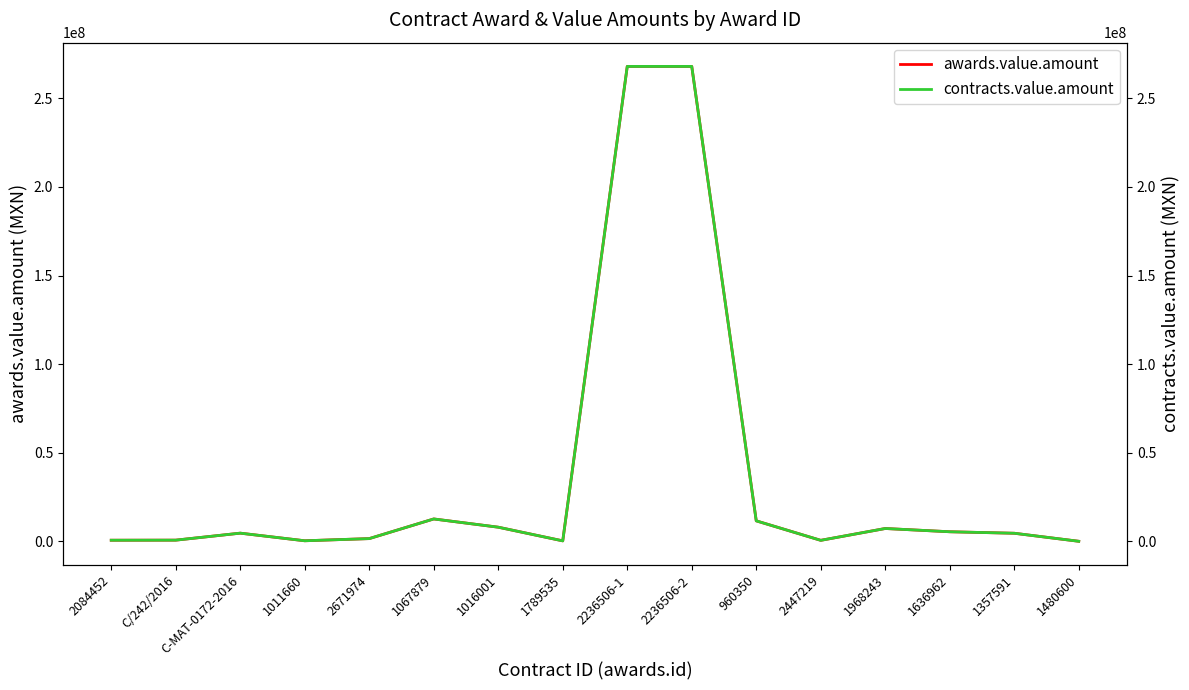

True or false: awards.value.amount and contracts.value.amount cross at least once.

False